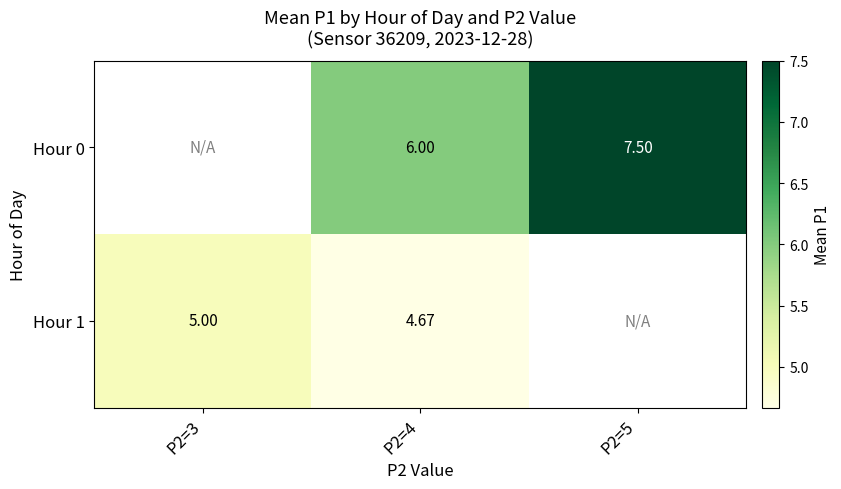

True or false: Hour 0 has a value of 10.0 at P2=4.

False